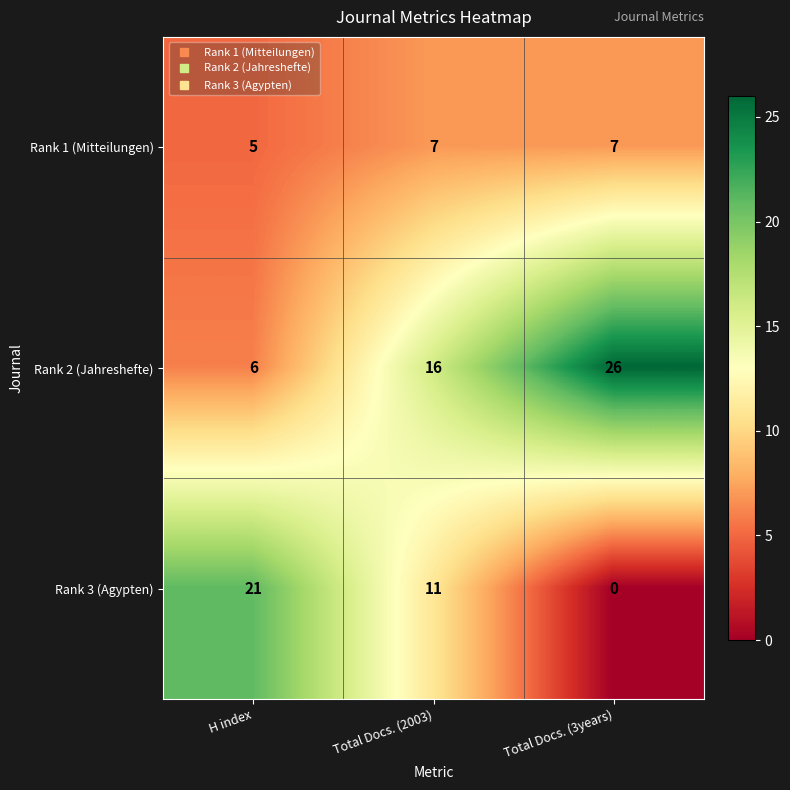

Where does the Rank 3 (Agypten) series first go above 11?

H index